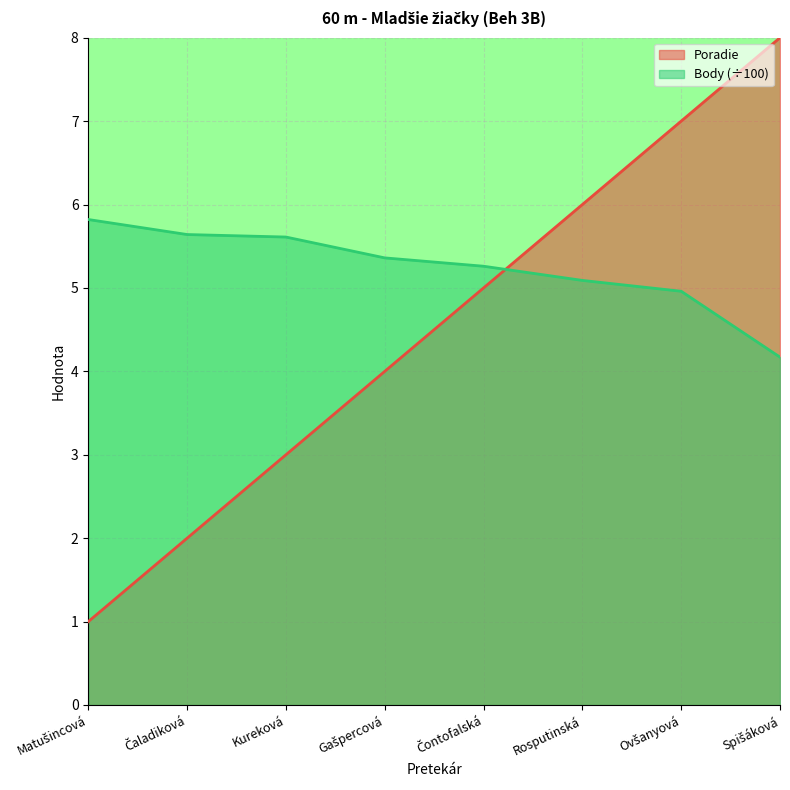

What is the label of the 2nd point from the right?

Ovšanyová